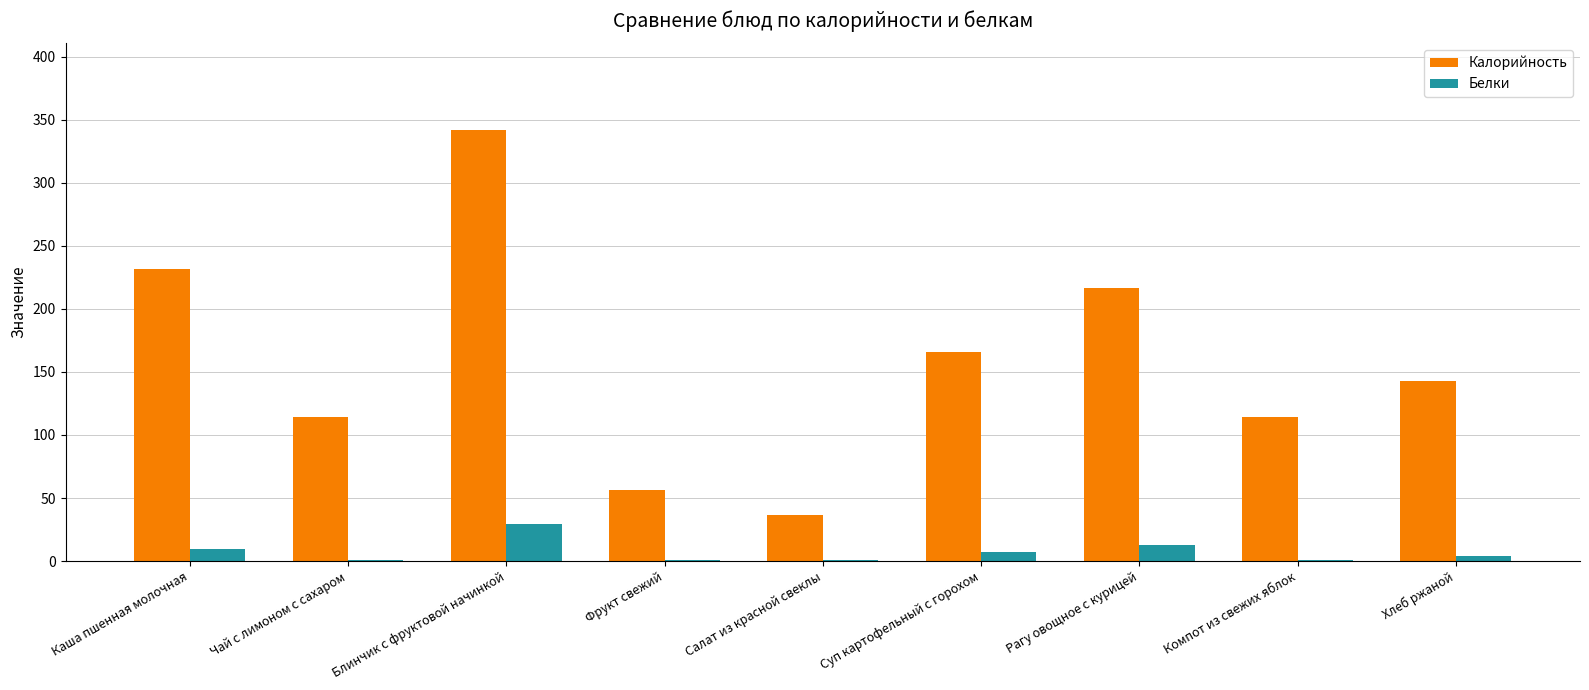

What is the difference between the Калорийность values at Фрукт свежий and Каша пшенная молочная?

175.4